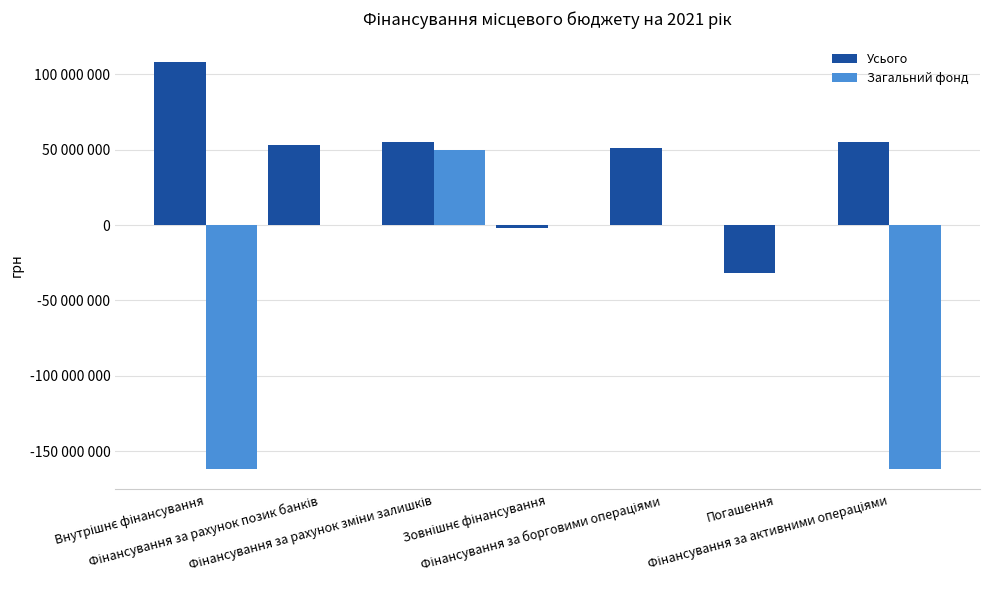

Are the bars horizontal?

No